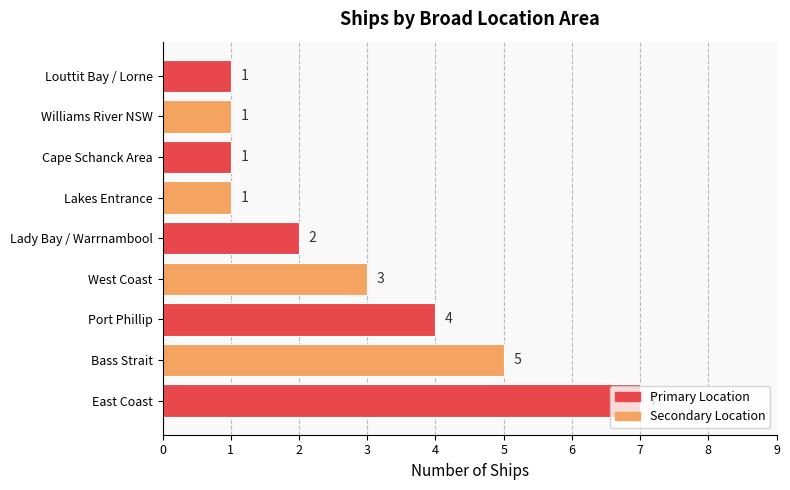

Approximately how many times larger is the value at East Coast compared to Lady Bay / Warrnambool?

3.5